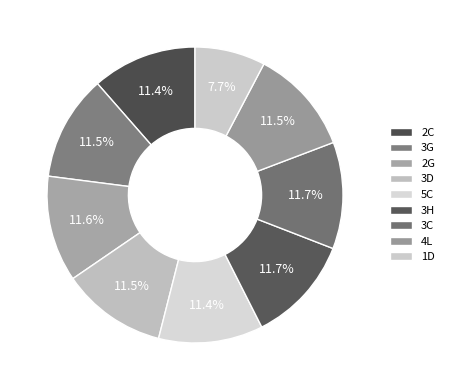

The 3C slice represents 2% of the pie. True or false?

False